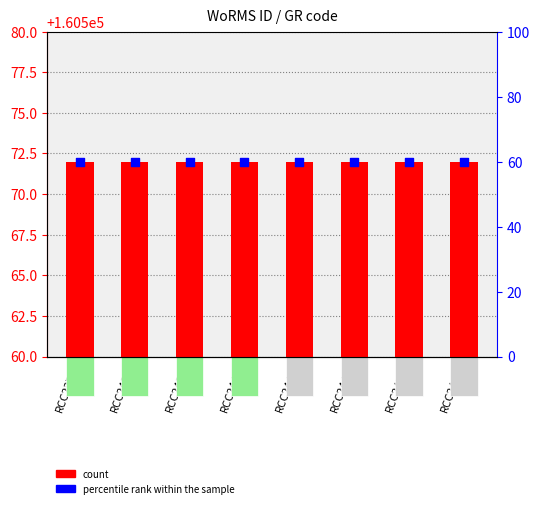

Which series has the largest Y range (max minus min)?

count